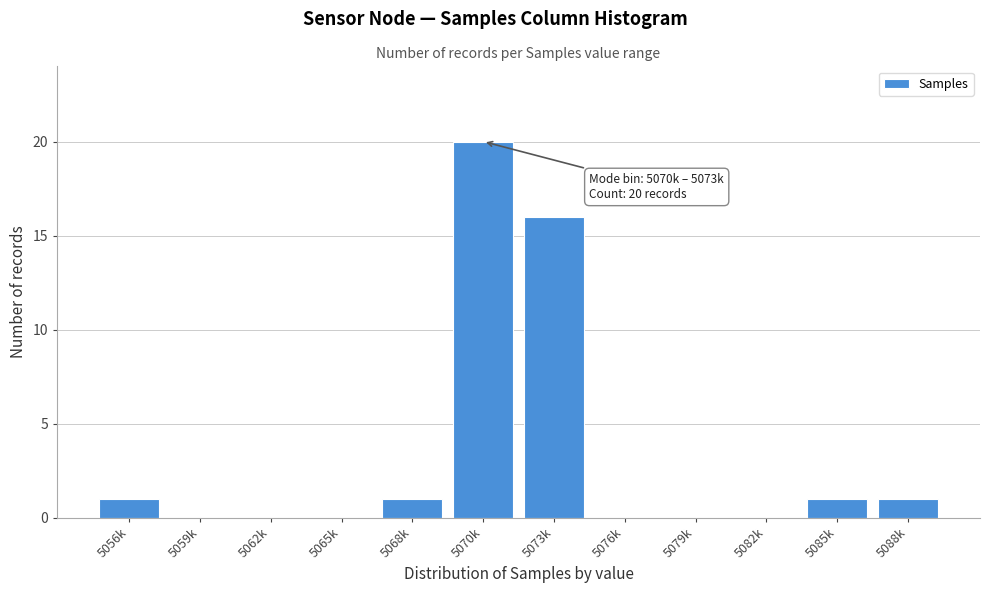

Reading left to right, transcribe all the data shown in this chart.

5056k=1	5059k=0	5062k=0	5065k=0	5068k=1	5070k=20	5073k=16	5076k=0	5079k=0	5082k=0	5085k=1	5088k=1